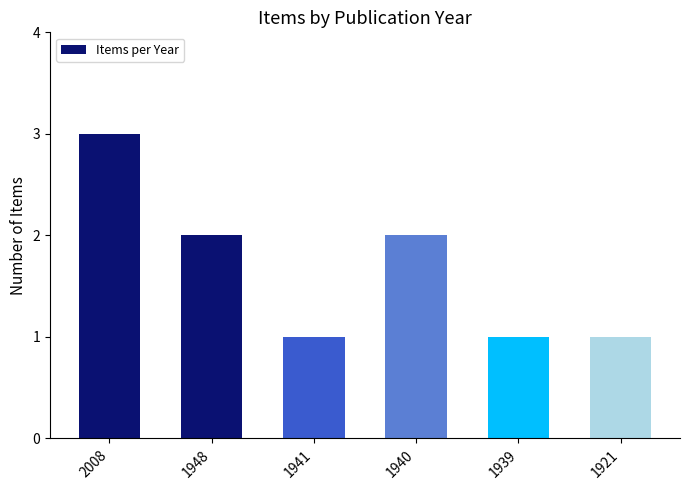

How many values are below 2?

3